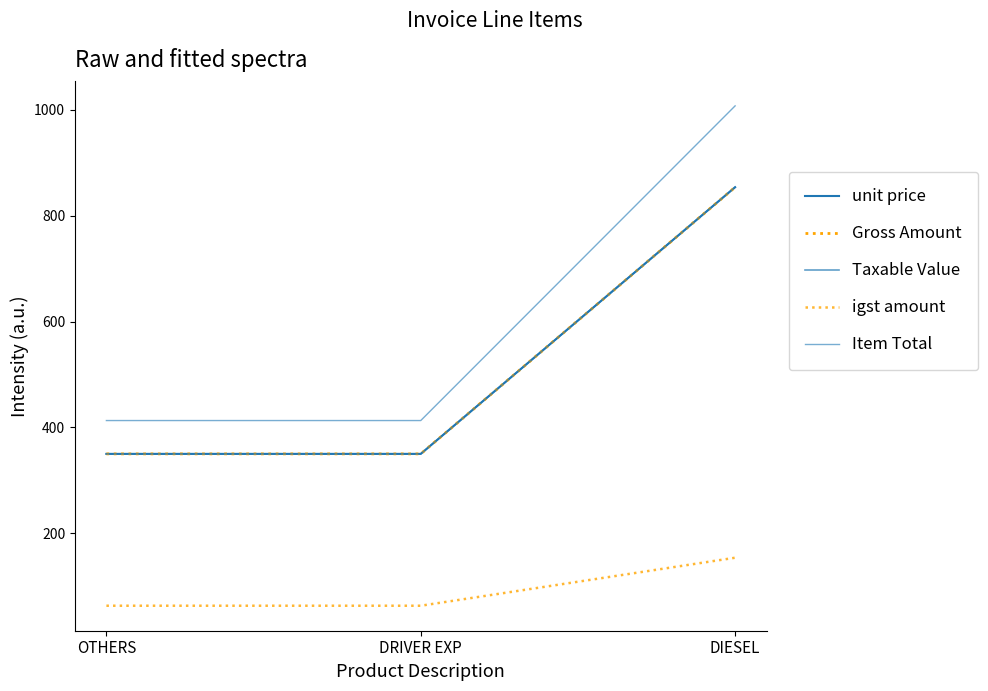

Does the chart display data point markers on the line(s)?

No